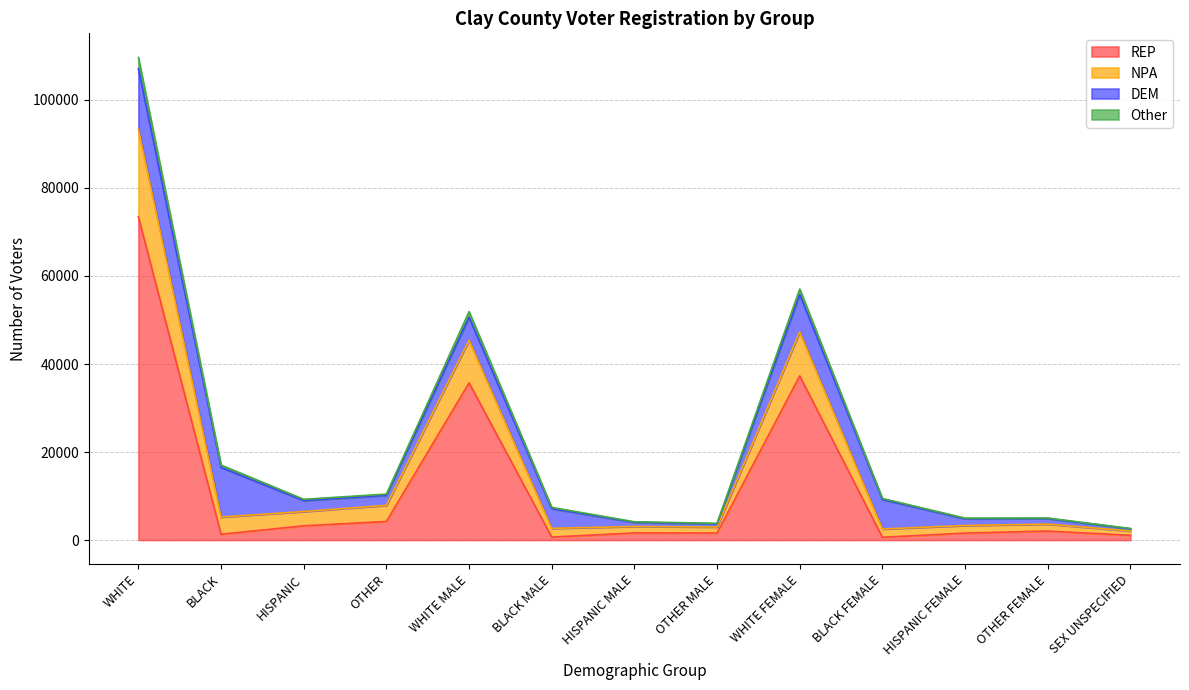

What is the difference between the maximum and minimum values in the Other series?

104542